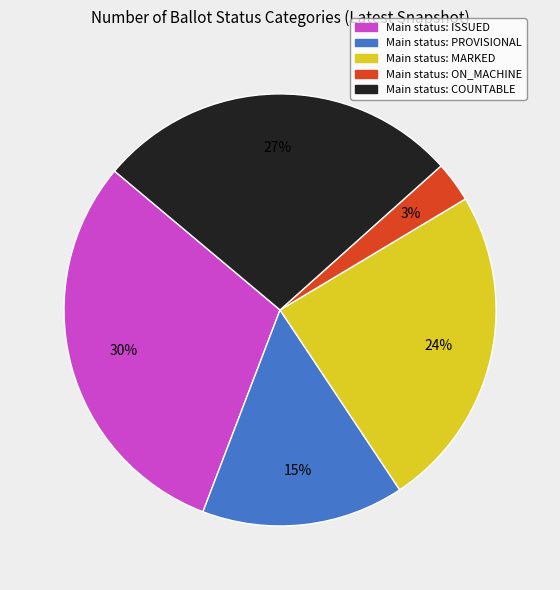

To the nearest percent, what is the difference between the largest and smallest slice percentages?

27%